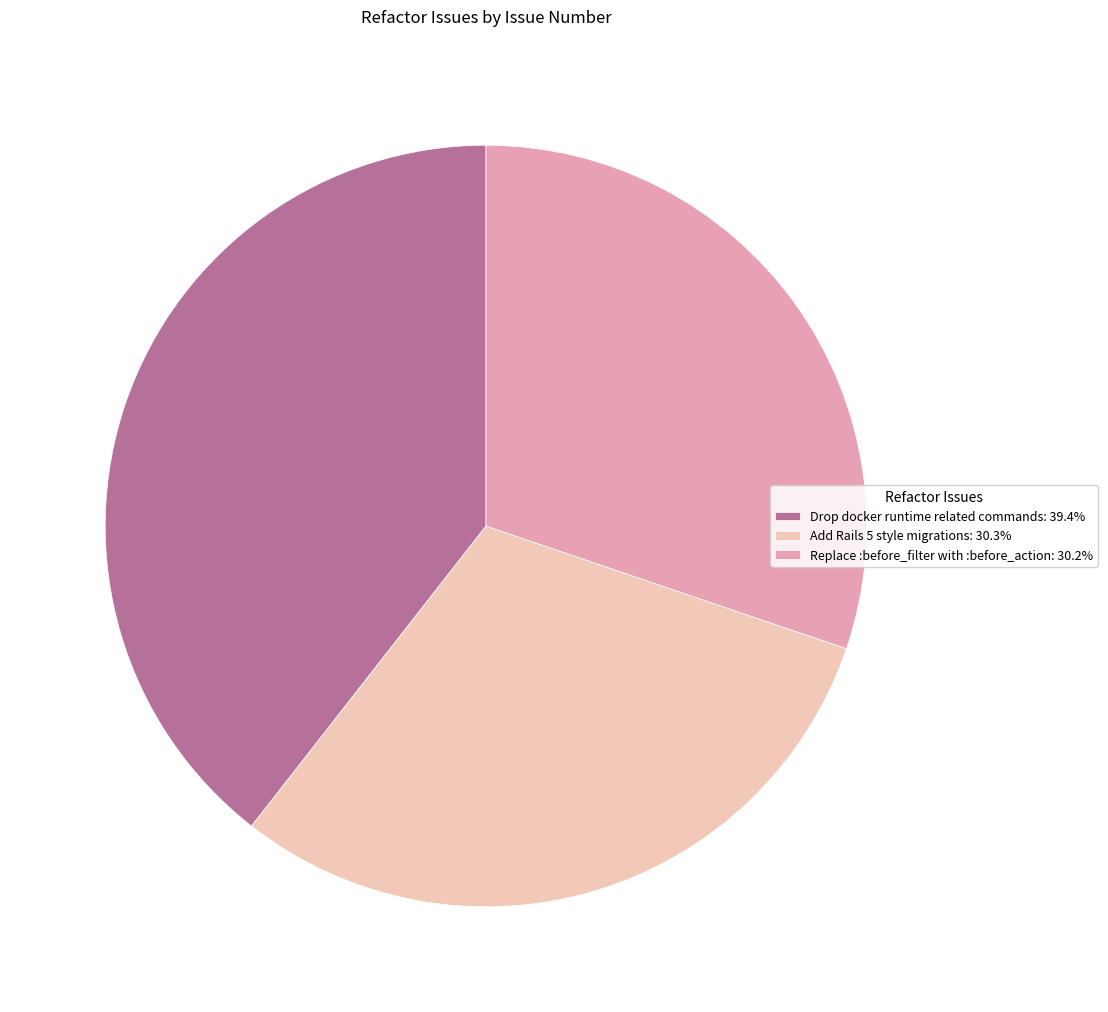

Approximately how many times larger is the value at Add Rails 5 style migrations compared to Replace :before_filter with :before_action?

1.0